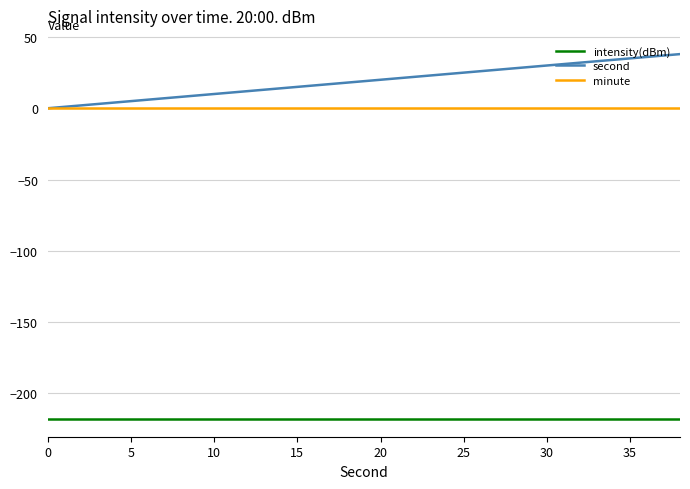

List the series in order of their peak value, lowest first.

intensity(dBm), minute, second